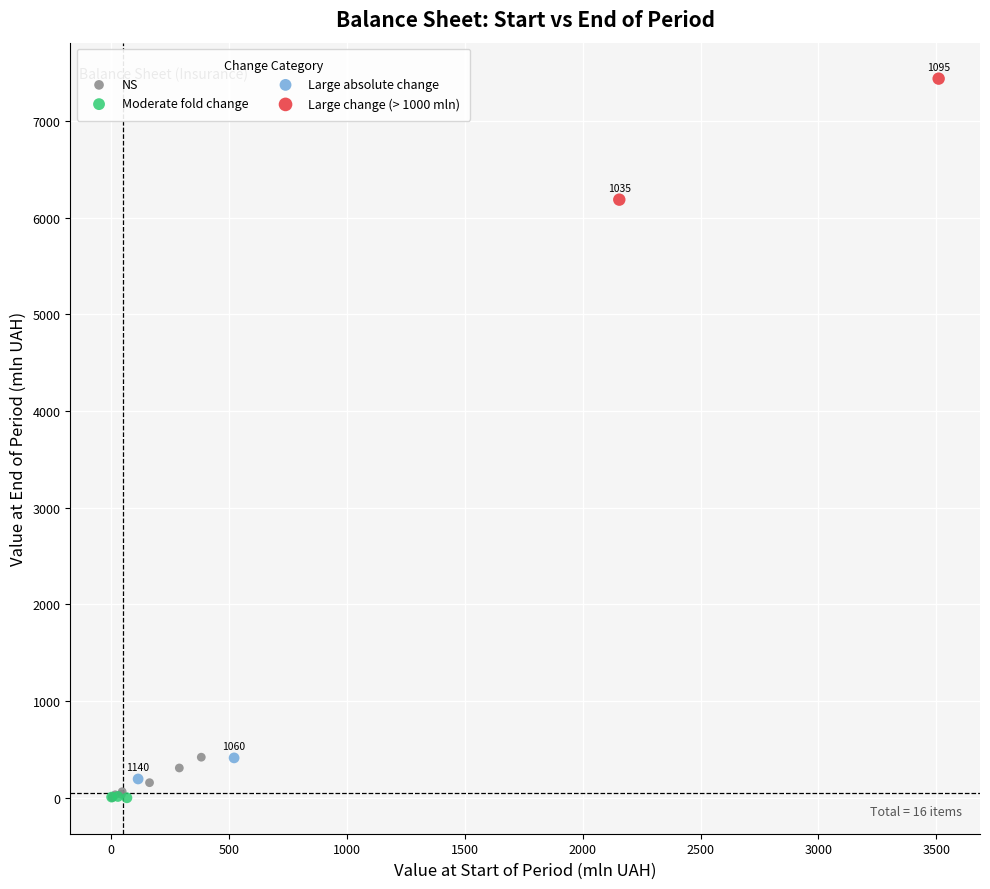

Which series contains the highest Y value?

Large change (> 1000 mln)